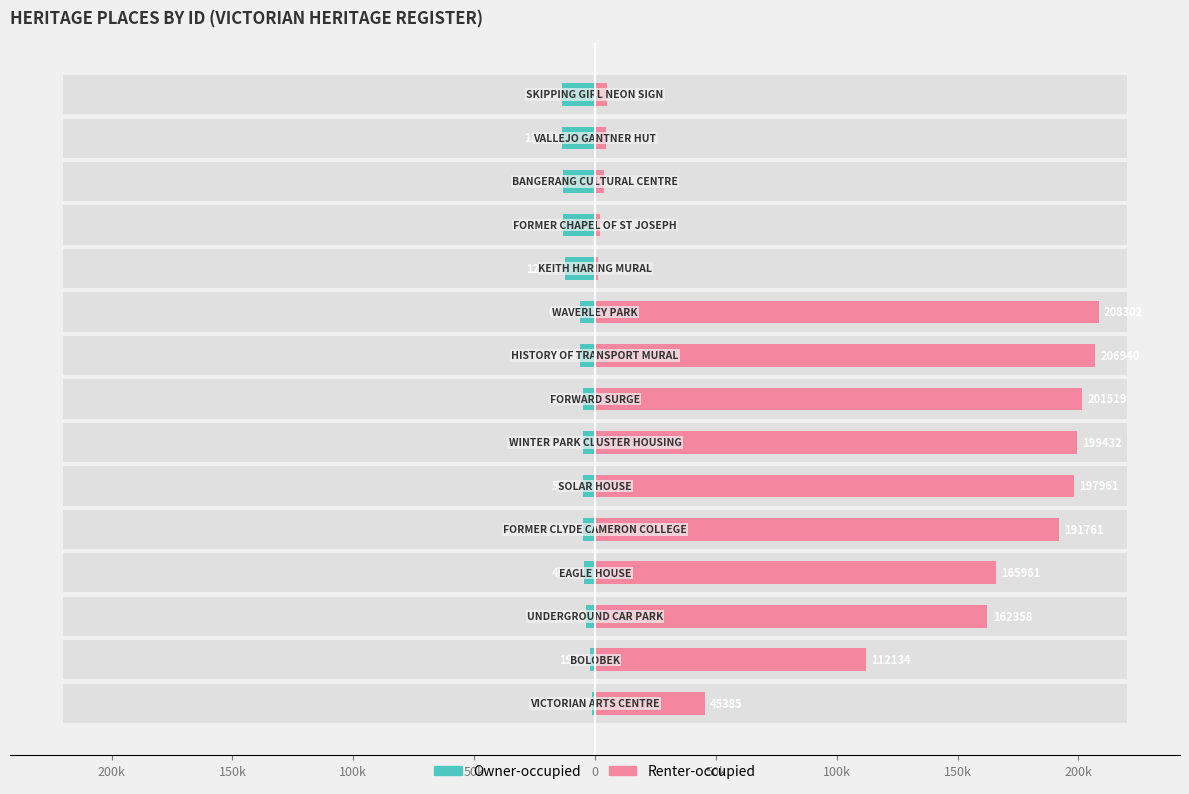

What are all the series names shown in the legend?

Owner-occupied, Renter-occupied